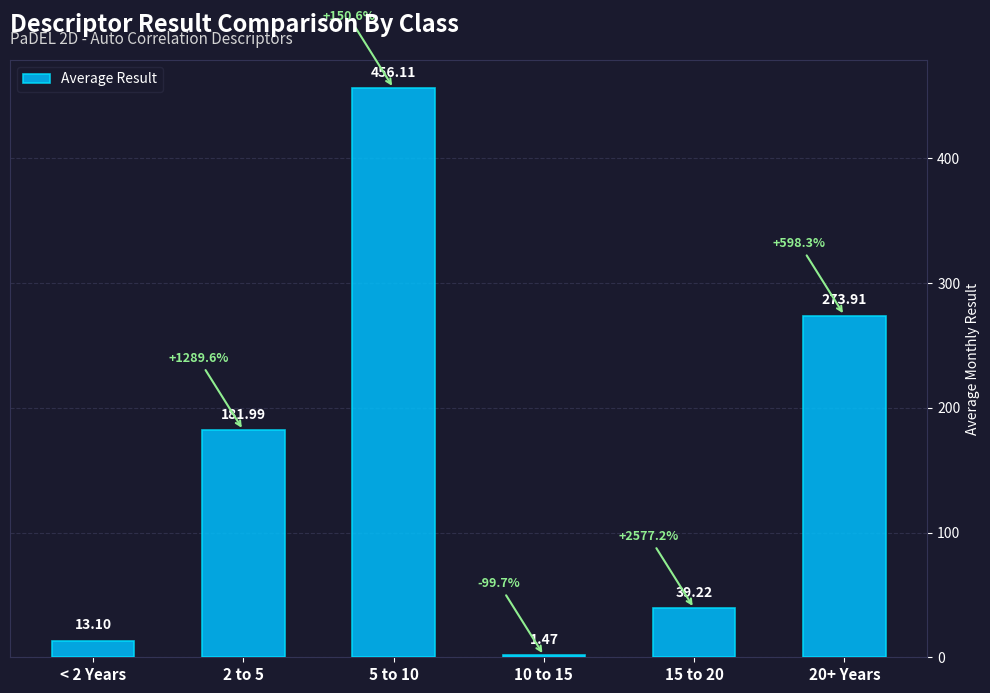

Where is the data nearest to the value 228?

20+ Years